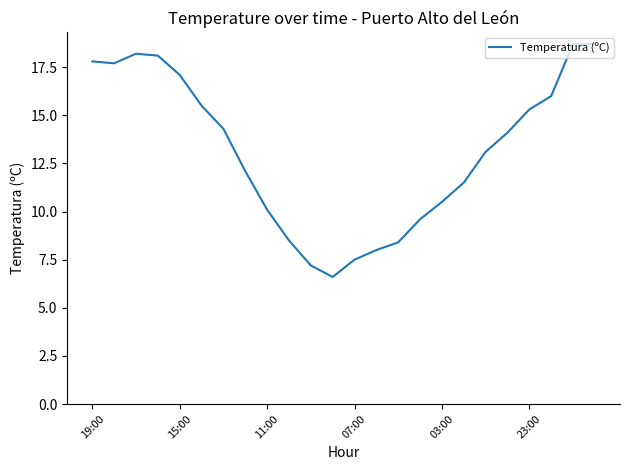

What is the maximum value shown in the chart?

18.7